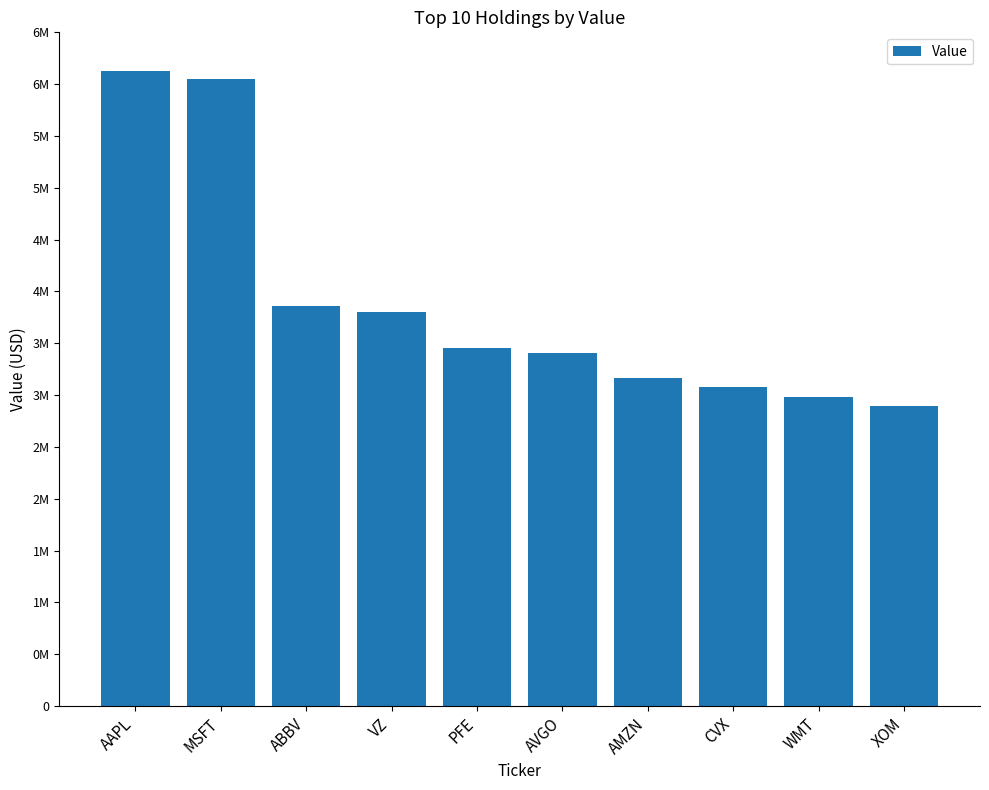

Does the chart contain any negative values?

No